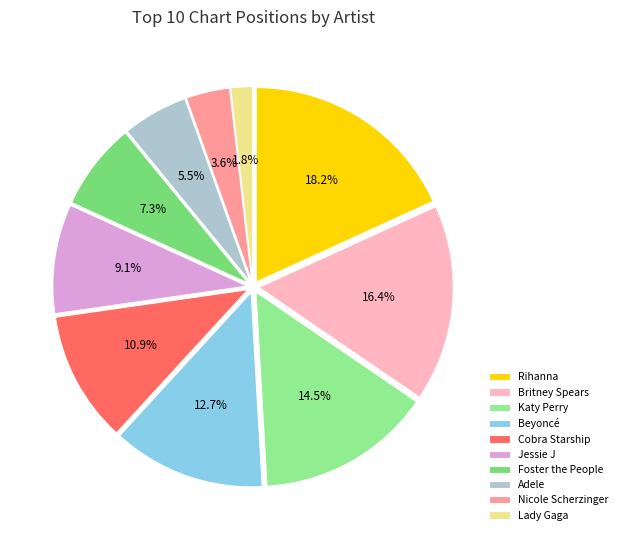

What is the largest slice in the pie chart?

Rihanna